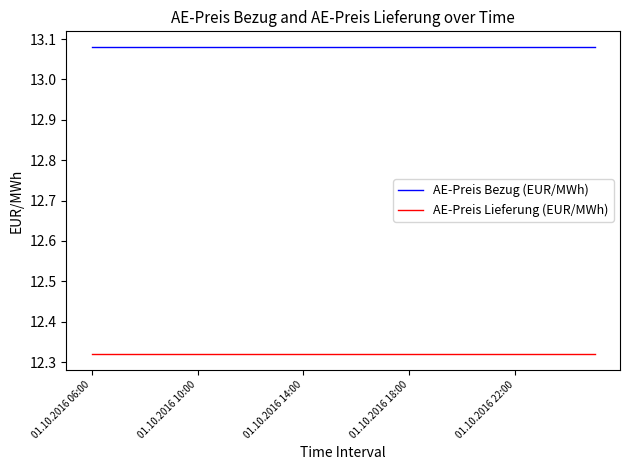

List the series in order of their peak value, lowest first.

AE-Preis Lieferung (EUR/MWh), AE-Preis Bezug (EUR/MWh)